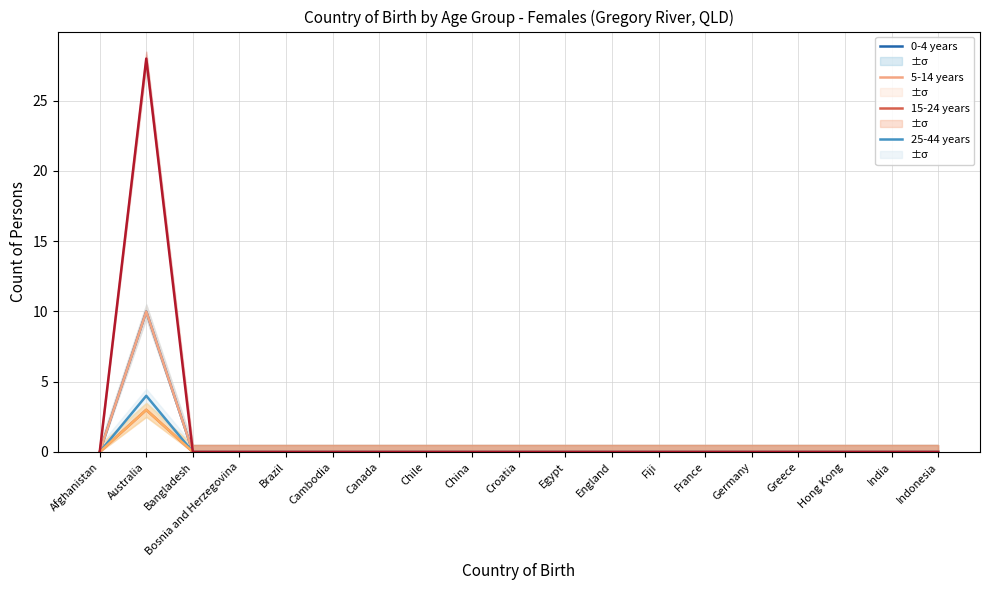

How many lines are shown in the chart?

6